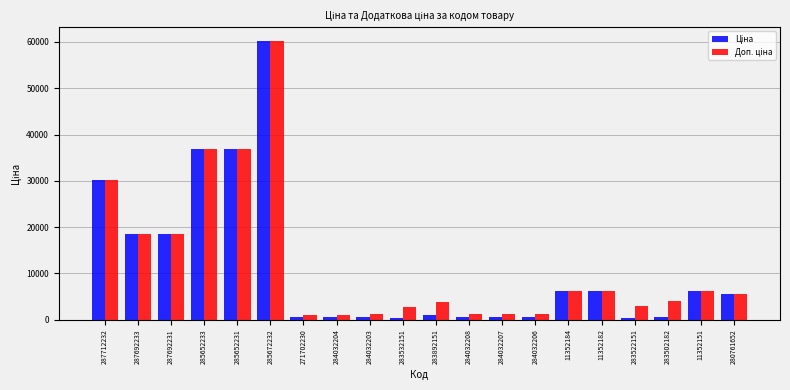

What is the total value across all series at 11352151?

12365.1